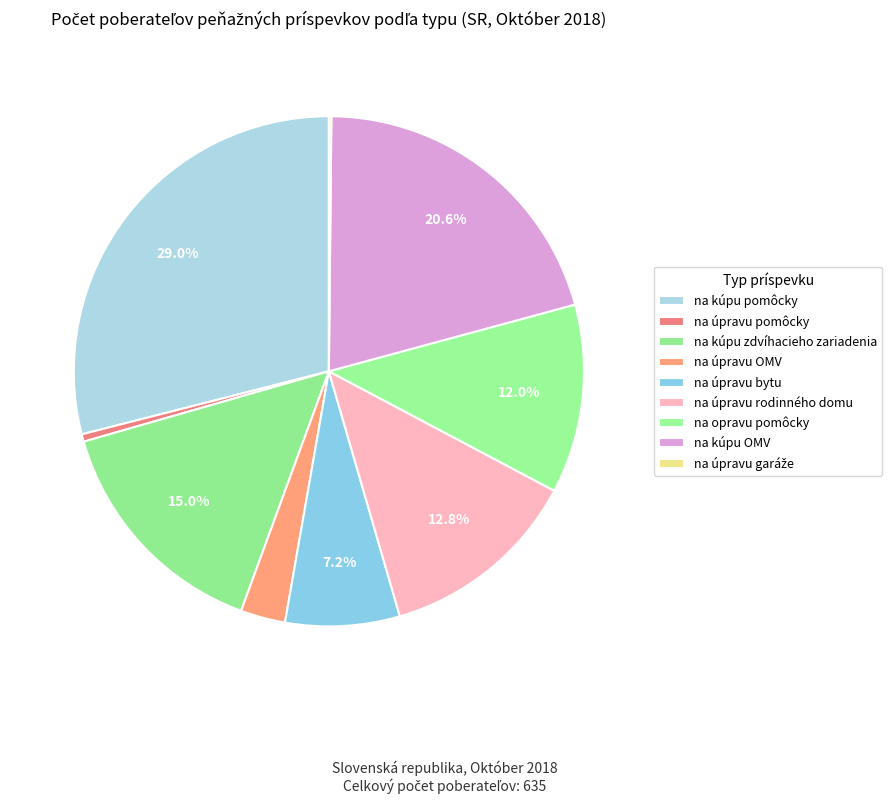

Does na úpravu pomôcky account for over 50% of the chart?

No